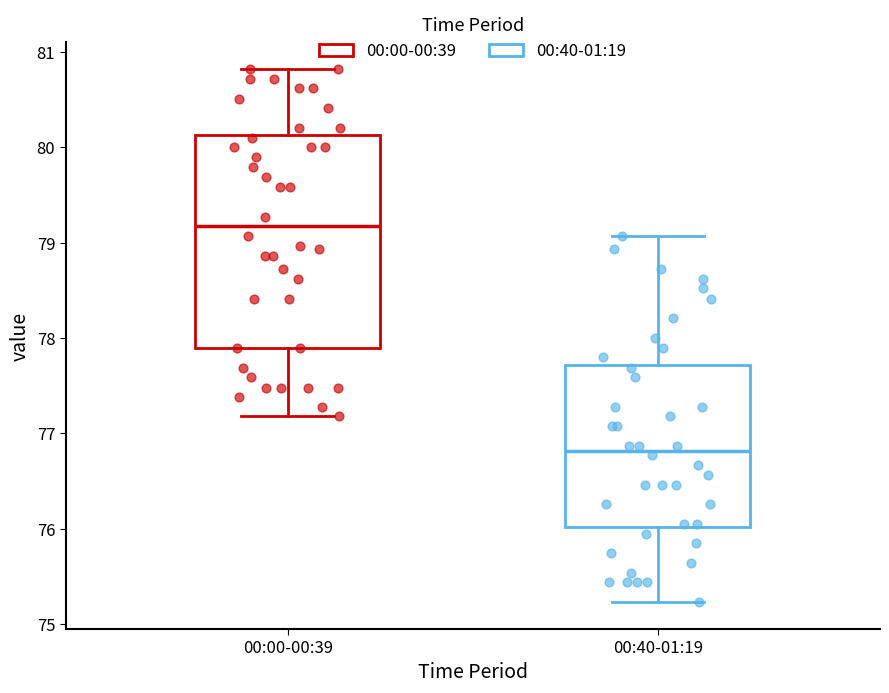

Where is the lower edge of the box for 00:00-00:39 on the y-axis? The values are not printed on the chart, so give them approximately, as read against the axis.

77.9